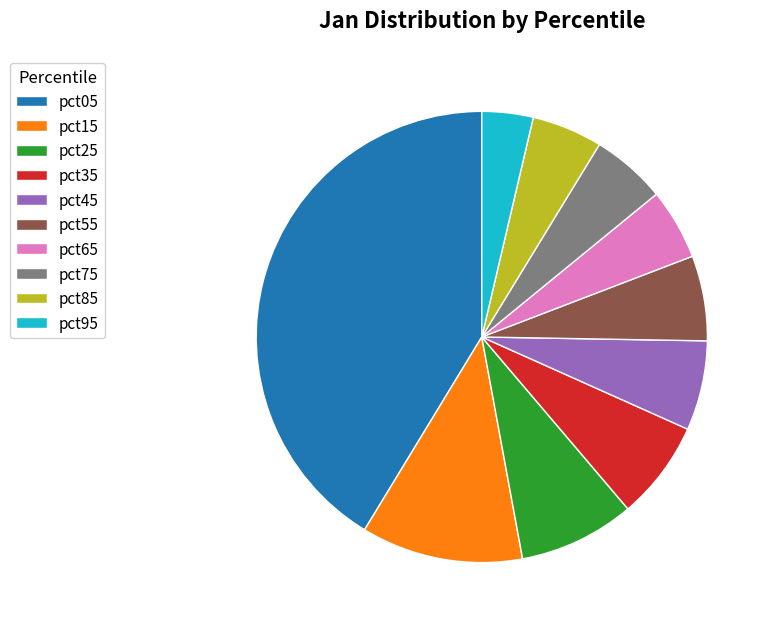

Combined, do pct05 and pct55 account for over 50%?

No